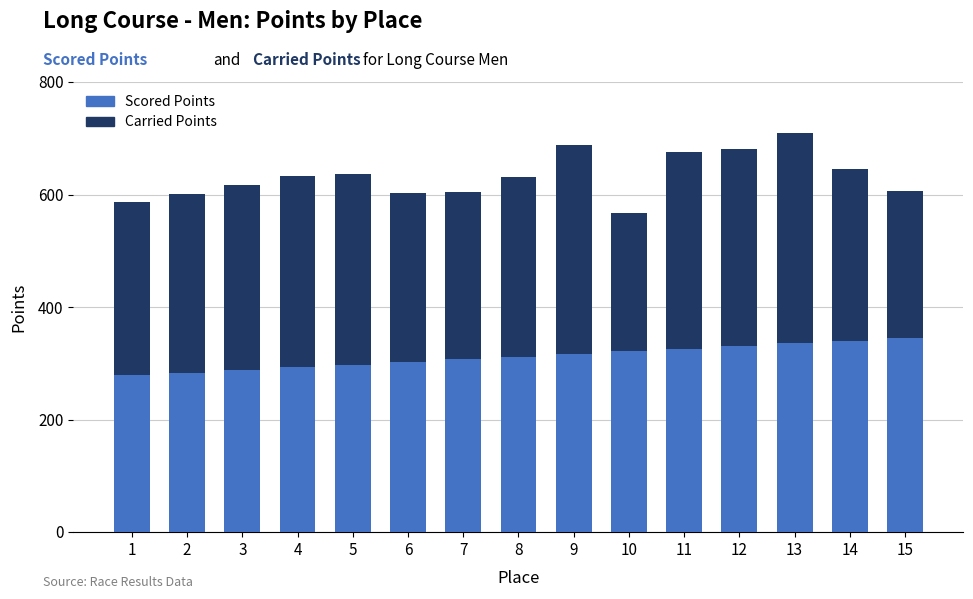

What is the average value of the Scored Points series?

311.8